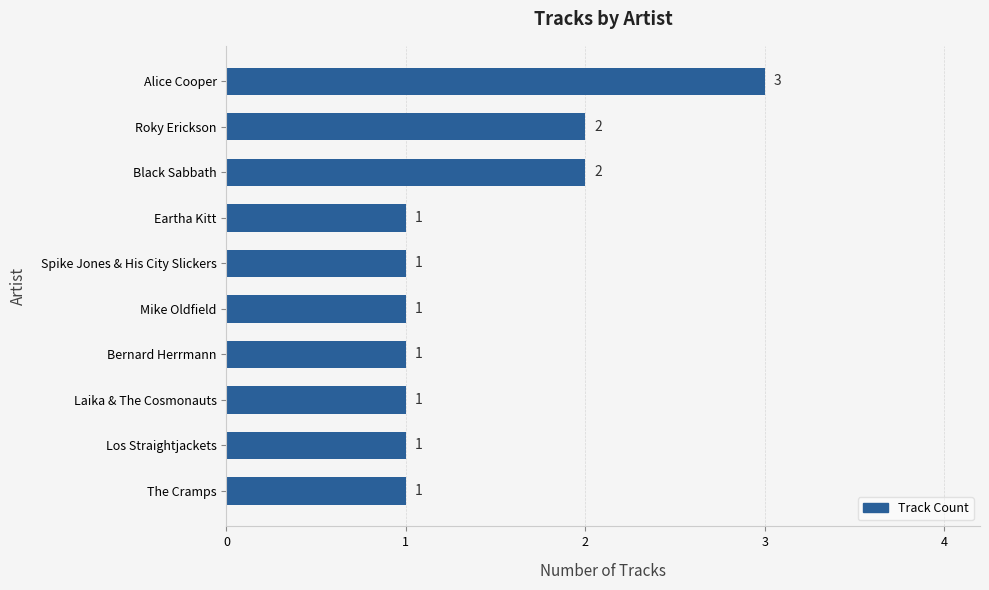

Reading bottom to top, list all the values displayed in this chart.

1	1	1	1	1	1	1	2	2	3